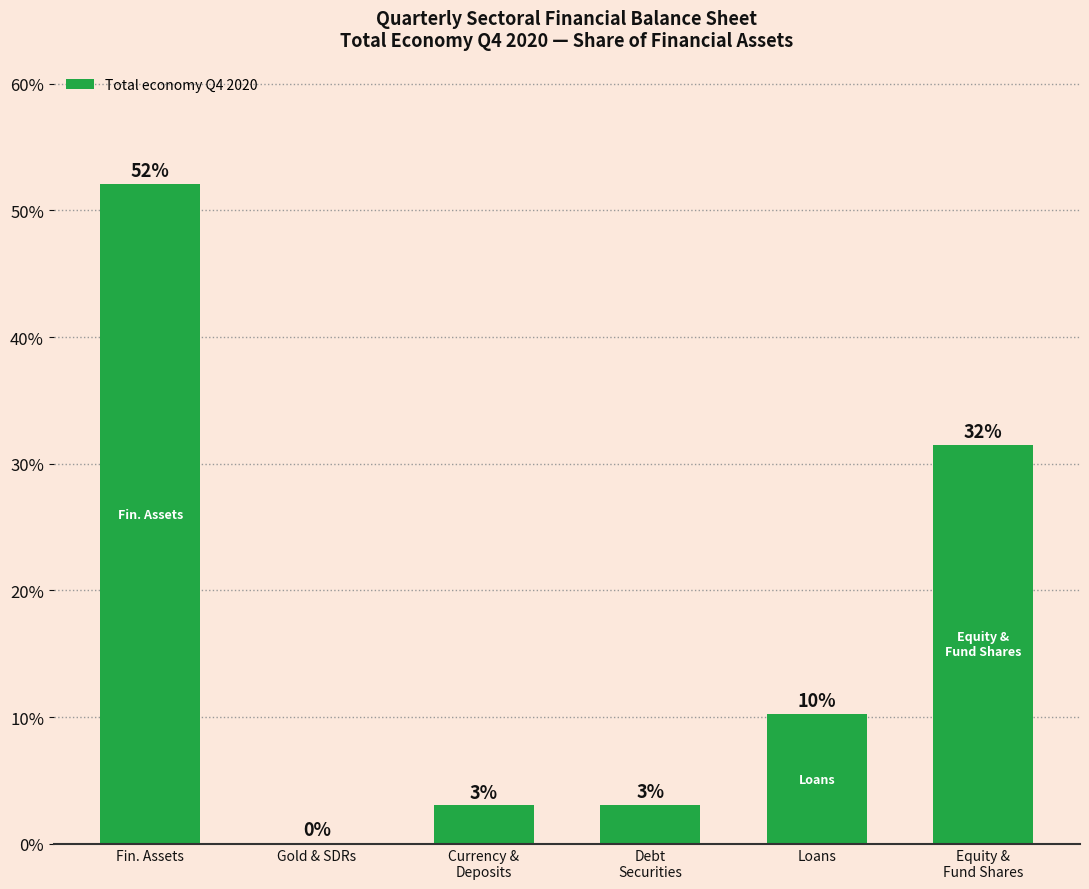

At which category does the chart reach its peak across all series?

Fin. Assets